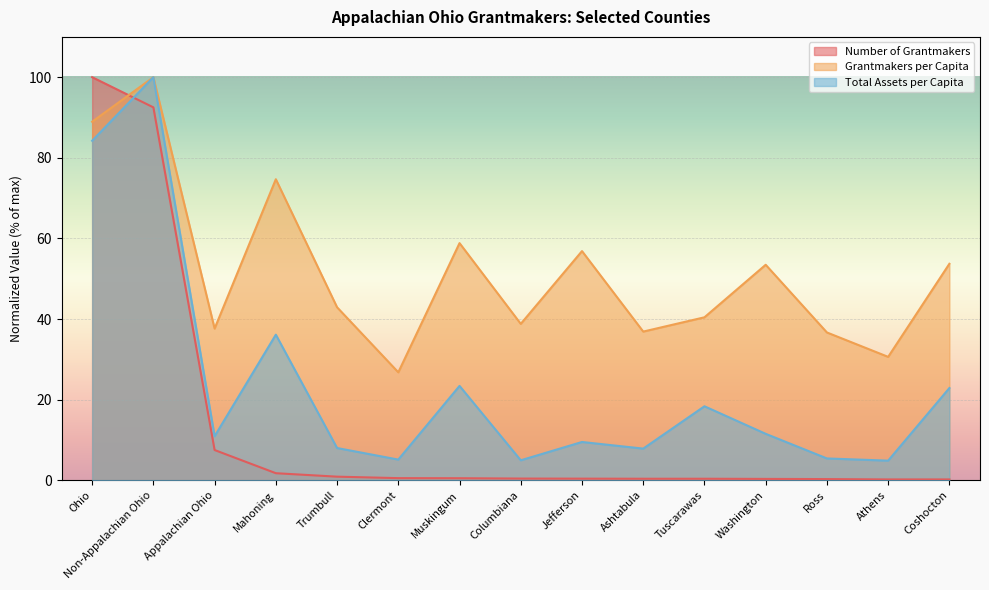

How many lines are shown in the chart?

3